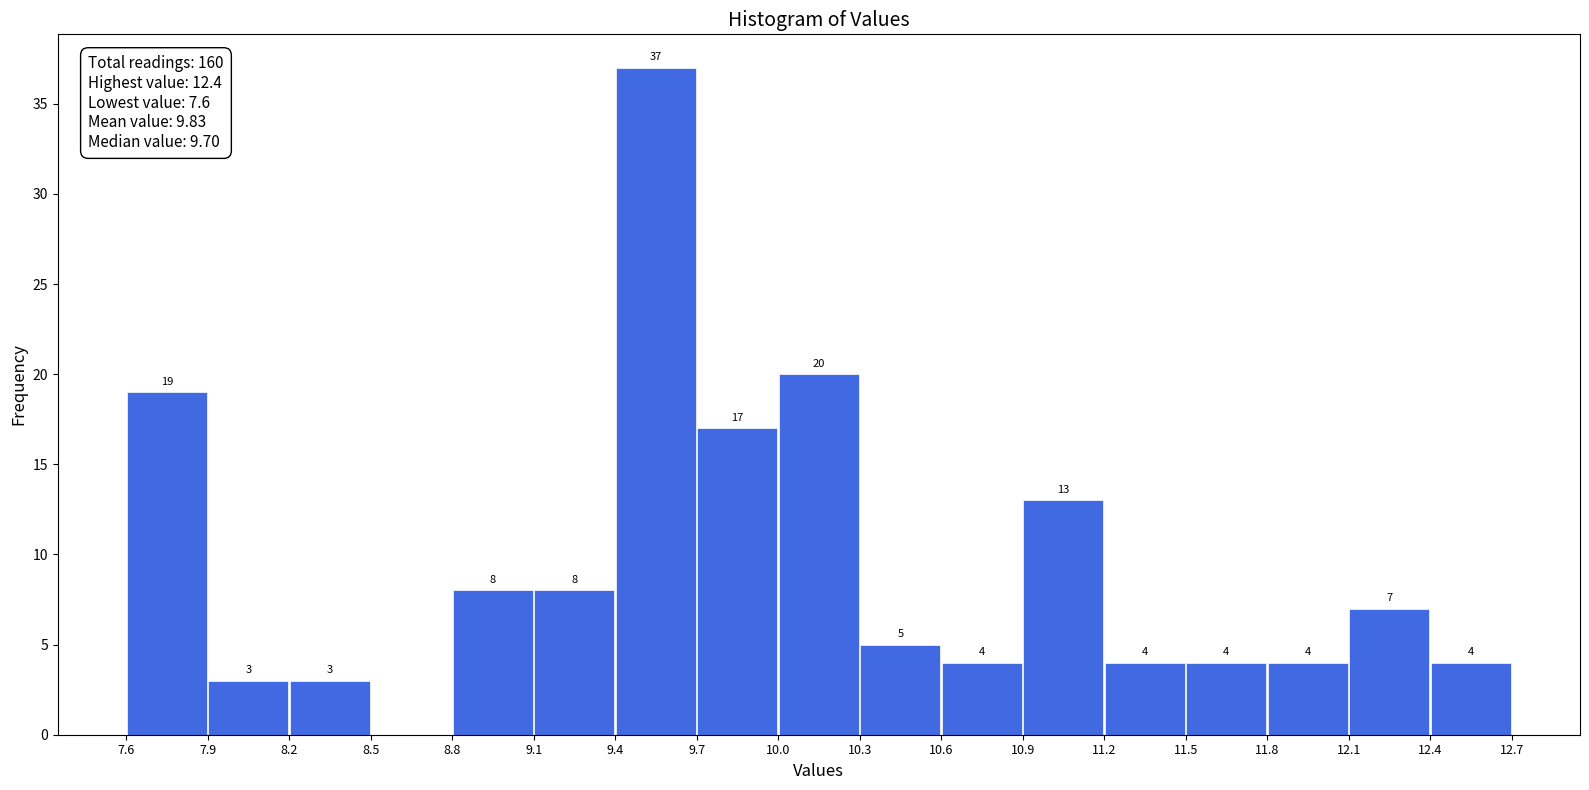

Over which range of the x-axis is the bar tallest?

9.4 to 9.7